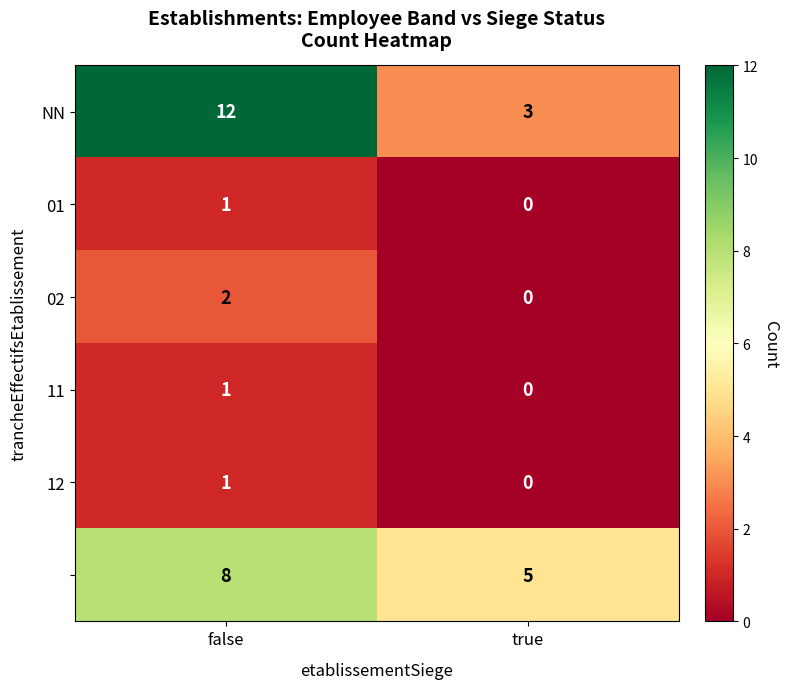

What is the greatest value displayed?

12